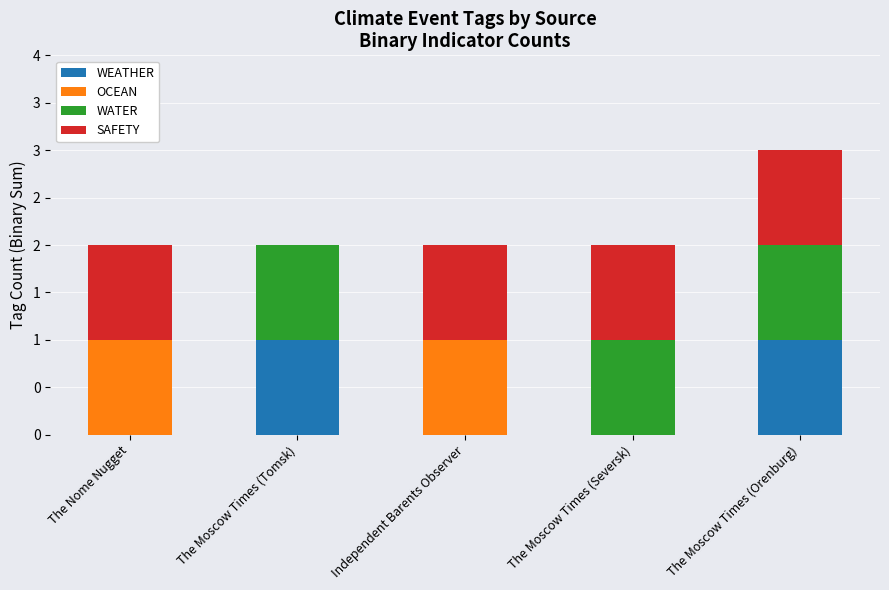

What is the label of the 2nd bar from the left?

The Moscow Times (Tomsk)